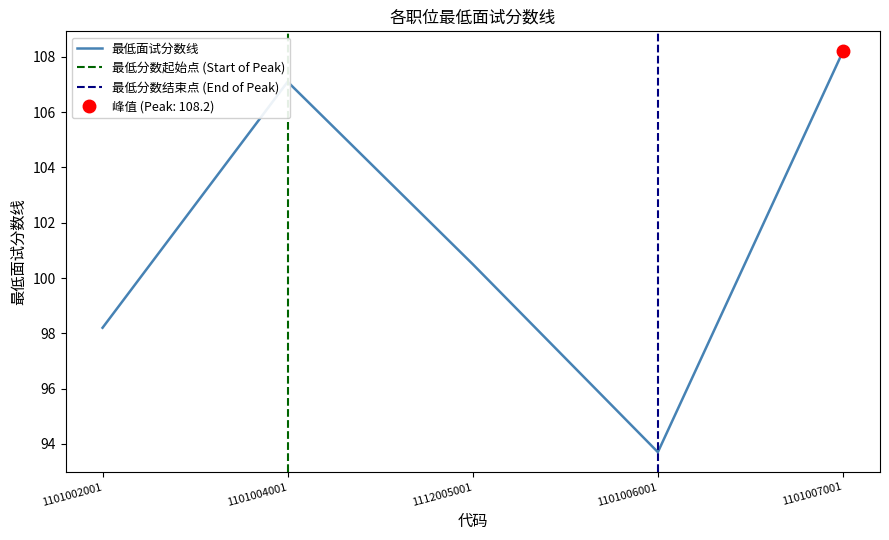

How many interior local valleys (lower than both neighbors) does the data have?

1